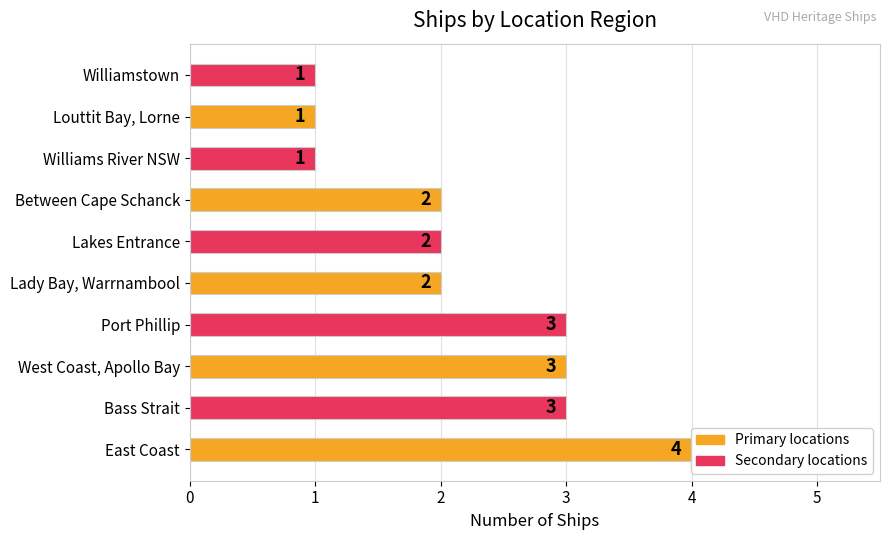

Read the value at Between Cape Schanck.

2